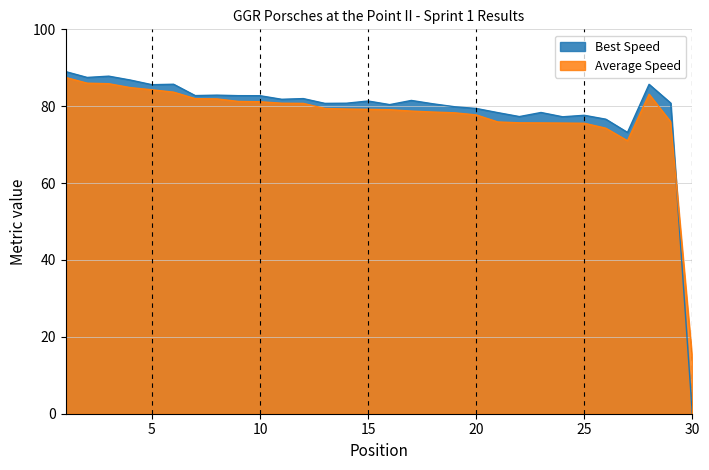

Which series has the widest spread of values?

Best Speed